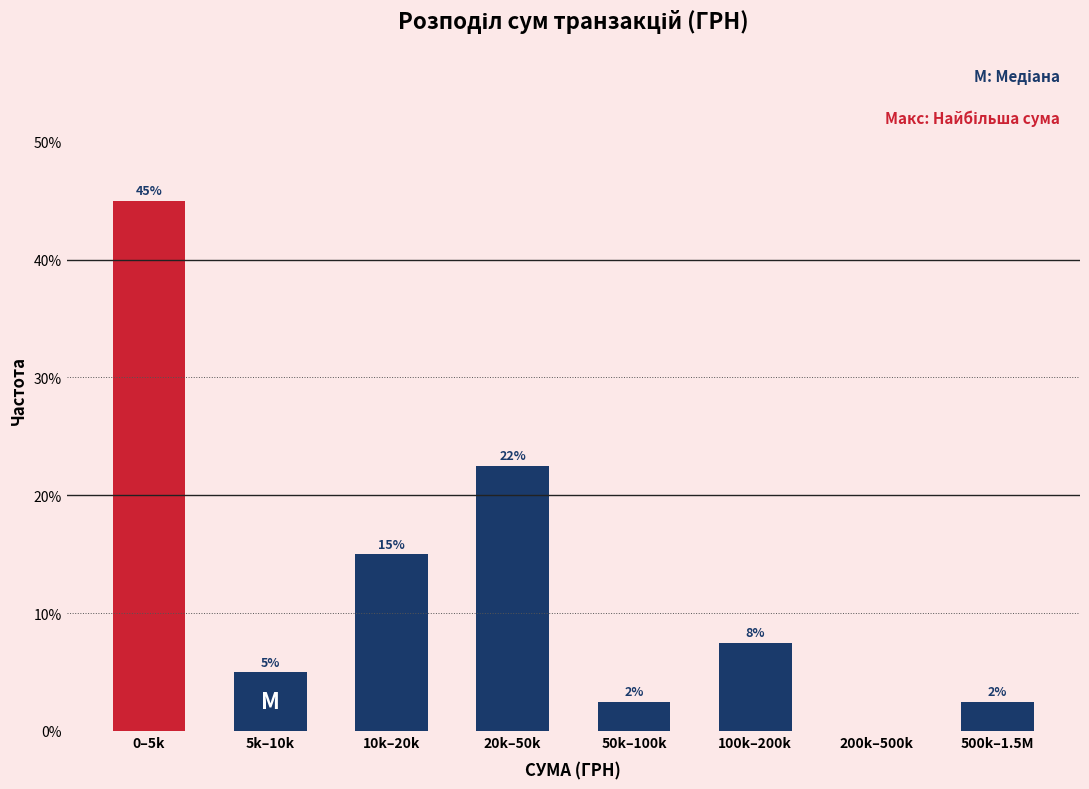

Are the bars horizontal?

No